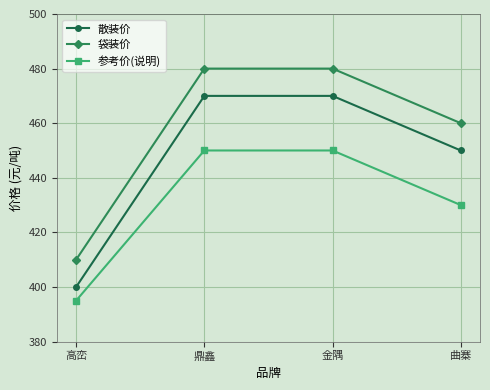

What is the highest value of the 散装价 series?

470